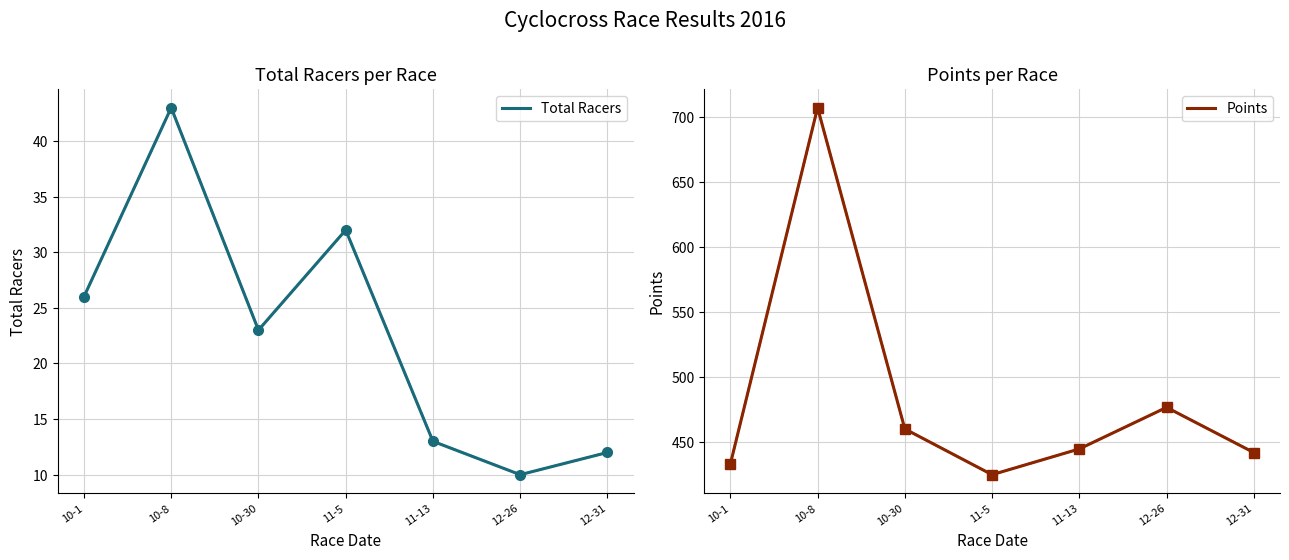

What is the label of the 6th point from the right?

10-8